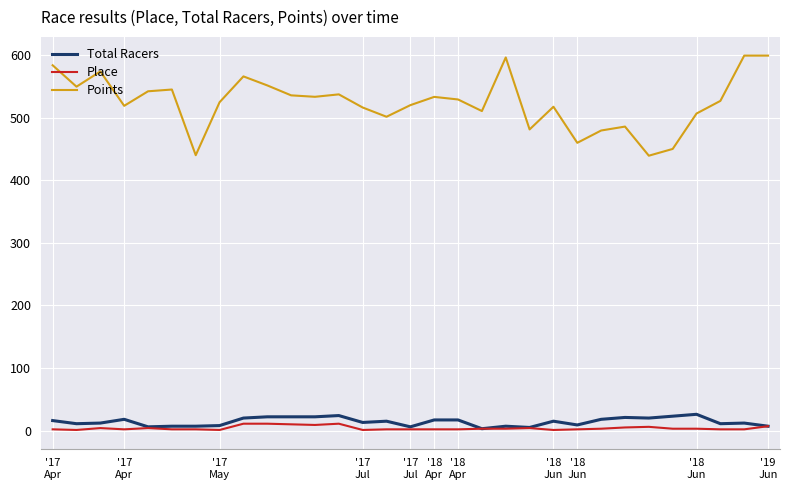

Which series has the largest range (max minus min)?

Points